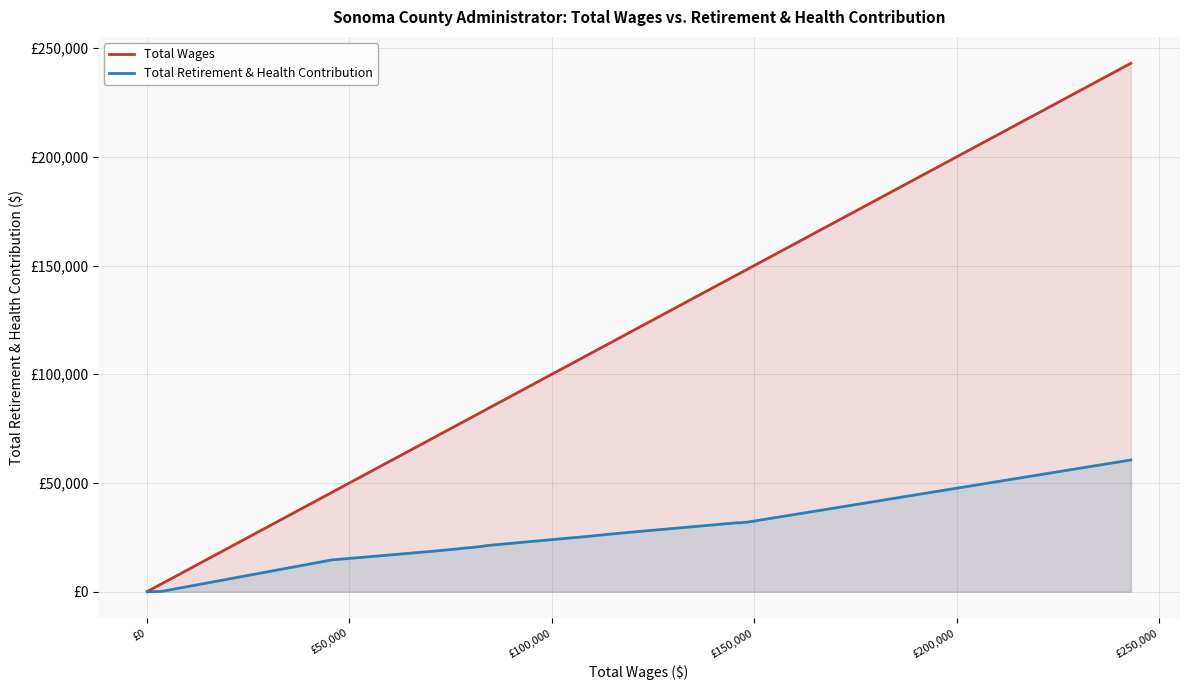

The value of Total Retirement & Health Contribution at £-50,000 is -33737. True or false?

False